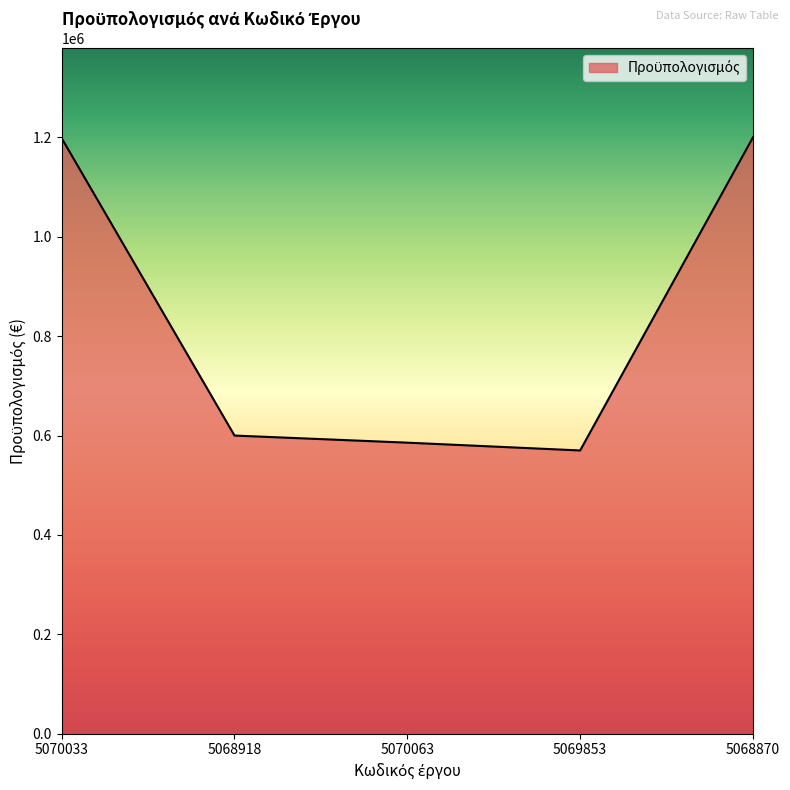

The value at 5070033 is 1698374. True or false?

False